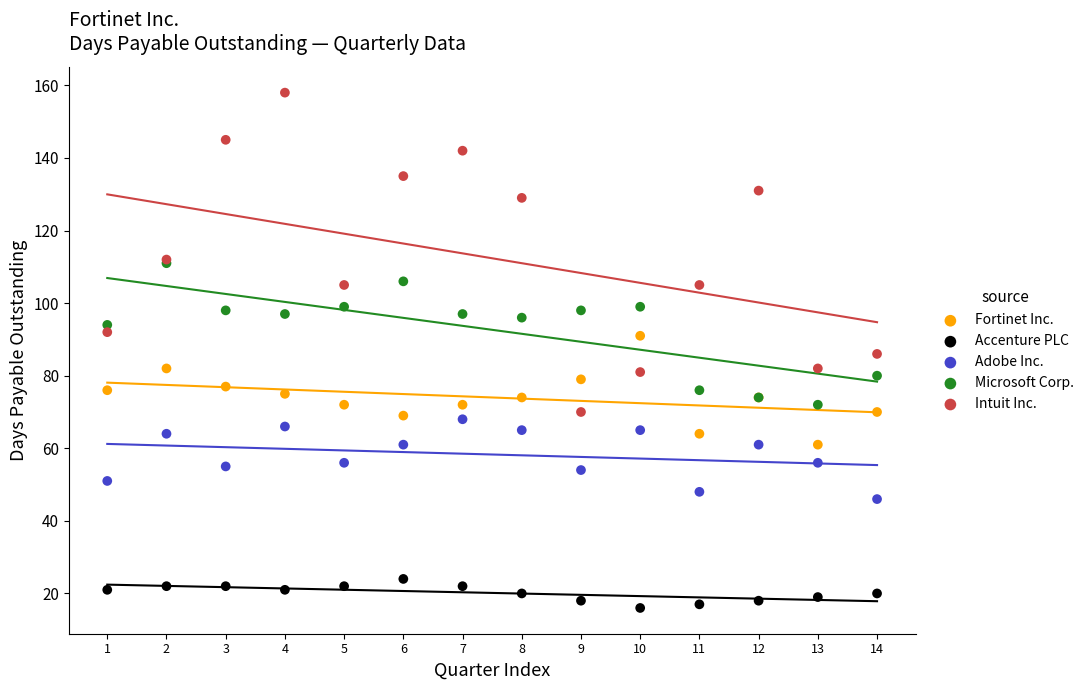

Which series has the largest Y range (max minus min)?

Intuit Inc.